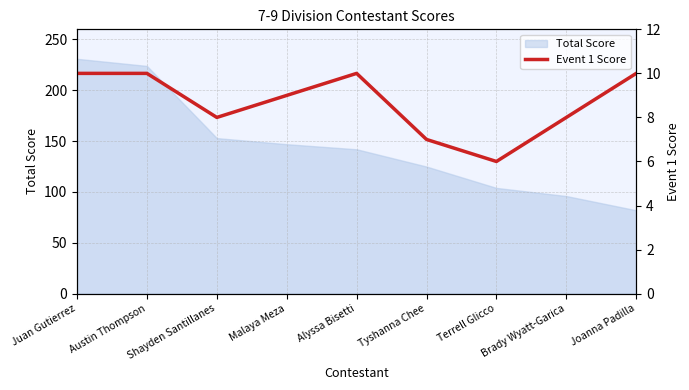

What is the label of the 4th point from the left?

Malaya Meza